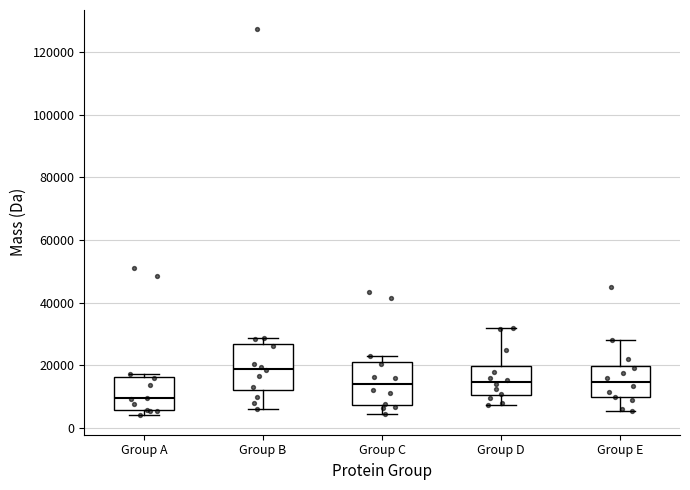

Reading left to right, read every box against the y-axis: the position of its median line, the range the box covers, and the ends of its whiskers. The values are not printed on the chart, so give them approximately, as read against the axis.

Group A: median 10000, box 6000 to 16000, whiskers 4000 to 18000
Group B: median 18000, box 12000 to 26000, whiskers 6000 to 28000
Group C: median 14000, box 8000 to 22000, whiskers 4000 to 22000 (just above the box's upper edge)
Group D: median 14000, box 10000 to 20000, whiskers 8000 to 32000
Group E: median 14000, box 10000 to 20000, whiskers 6000 to 28000